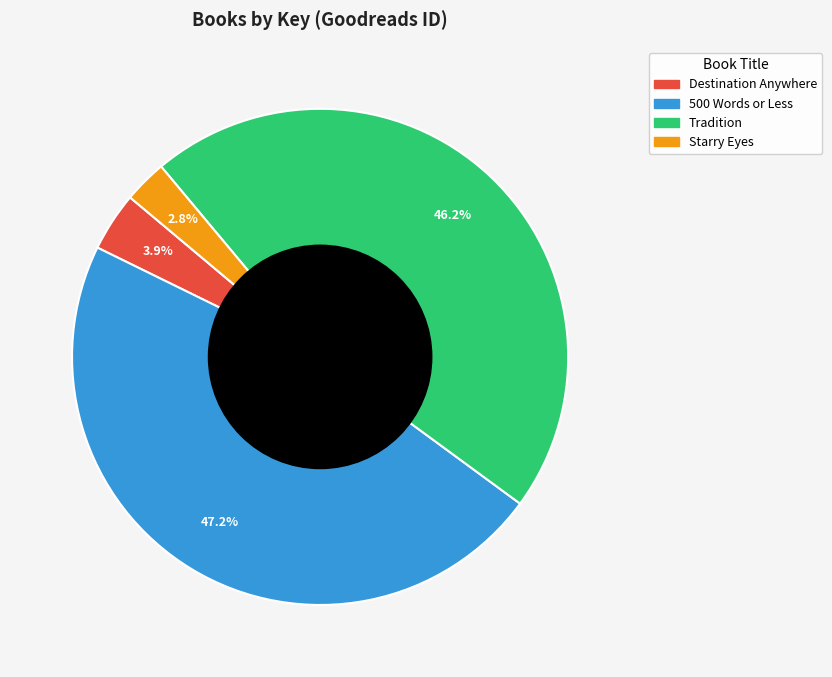

Which has a higher value, Tradition or Destination Anywhere?

Tradition